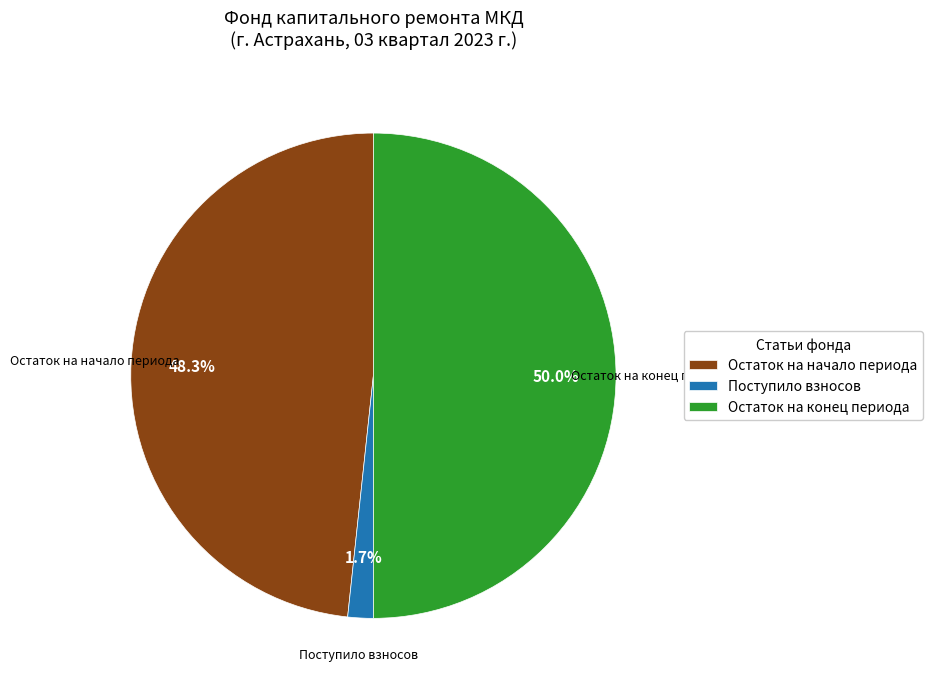

Between Остаток на начало периода and Остаток на конец периода, which is larger?

Остаток на конец периода